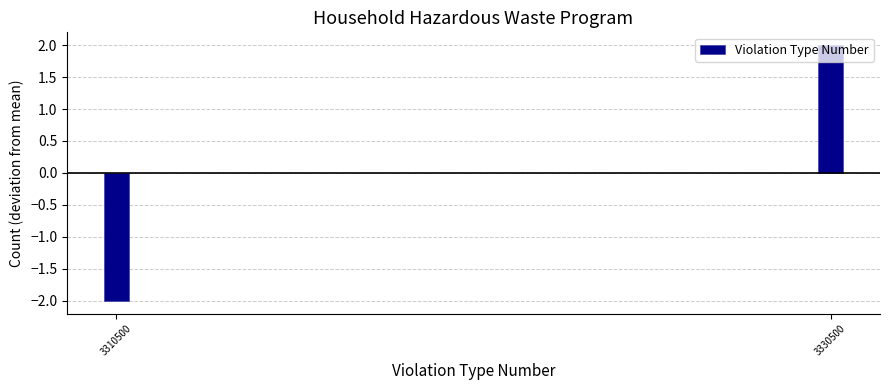

List the labels in order of value, largest first.

3330500, 3310500